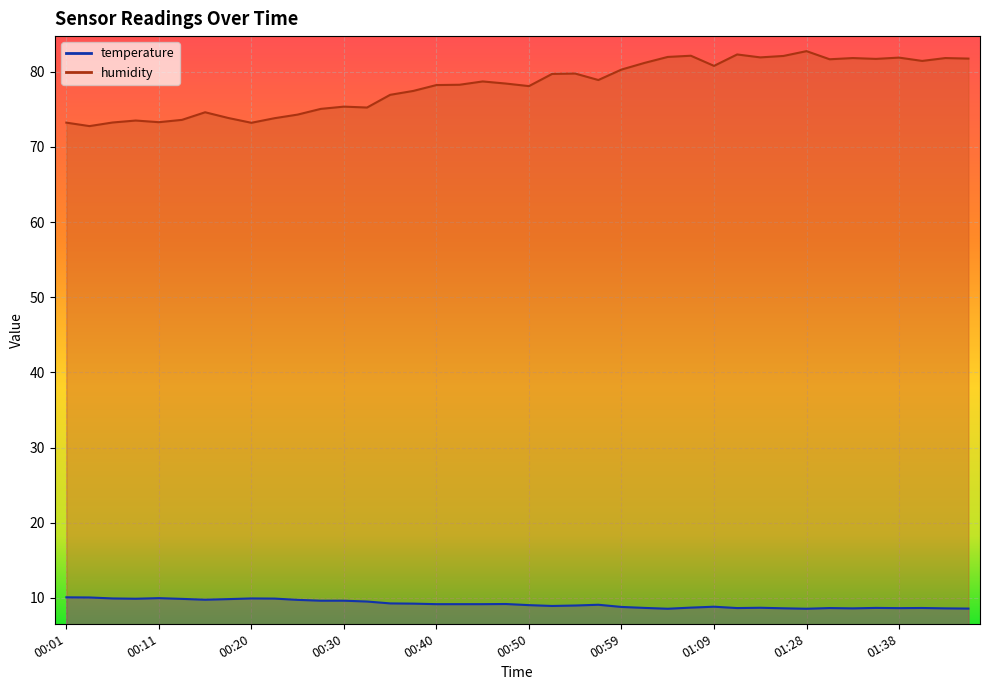

Rank the series by their average value, from lowest to highest.

temperature, humidity